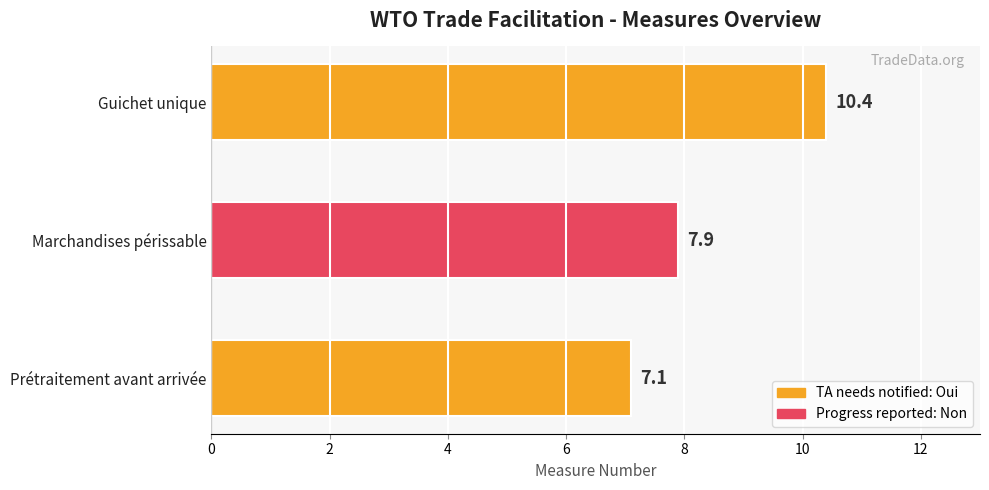

What is the difference between the maximum and minimum values?

3.3